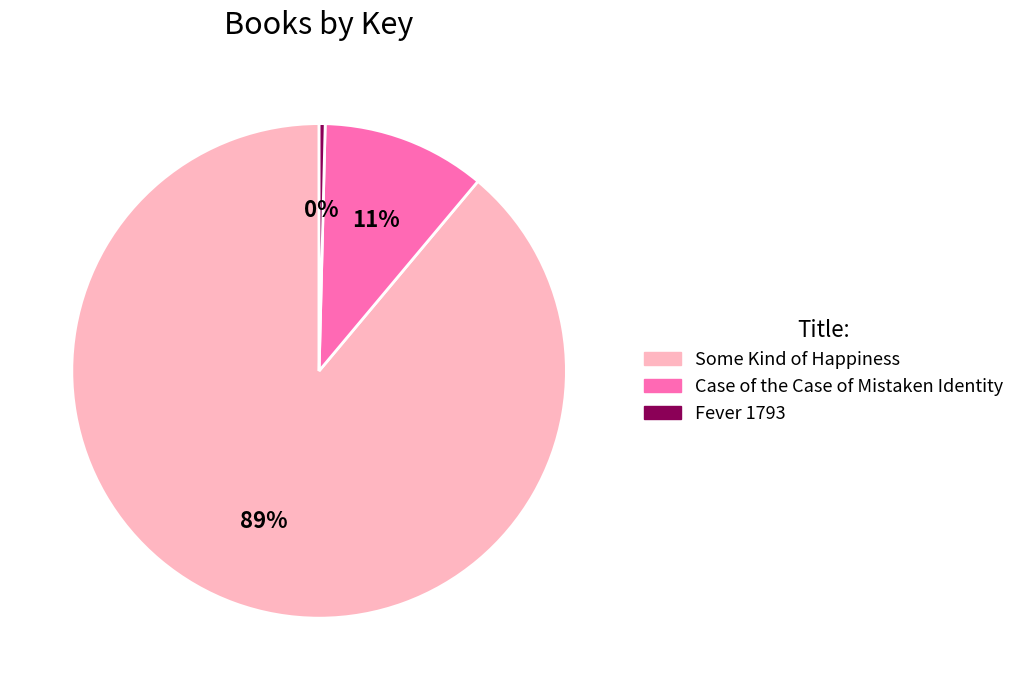

To the nearest percent, what is the difference between the largest and smallest slice percentages?

89%